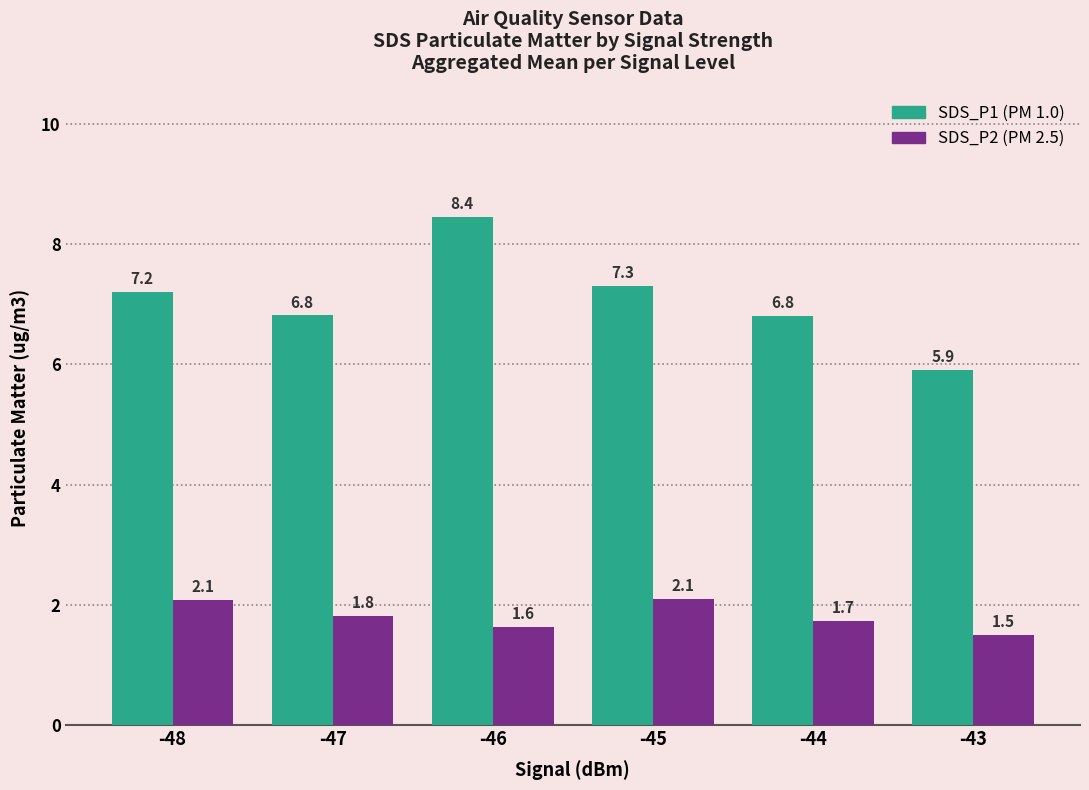

At which category is the sum across all series the highest?

-46